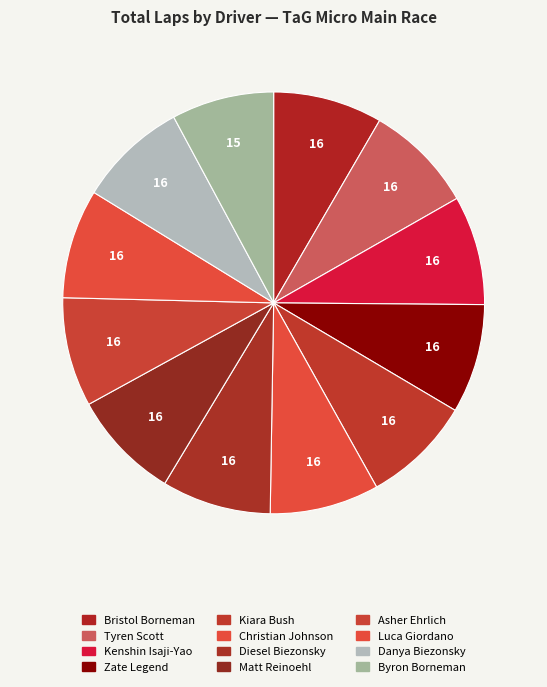

How many slices are in this pie chart?

12